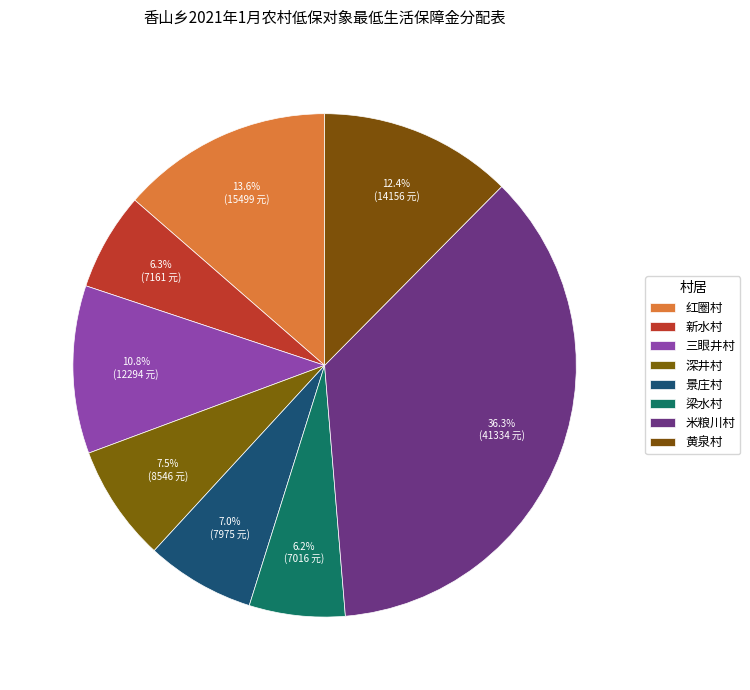

To the nearest percent, what is the difference between the 新水村 and 黄泉村 slice percentages?

6%